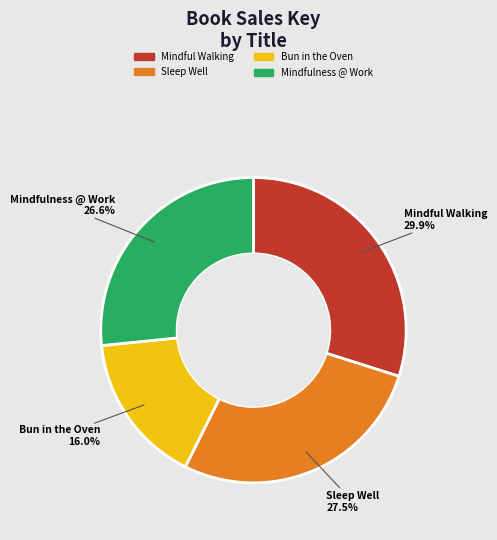

To the nearest percent, what is the difference between the largest and smallest slice percentages?

14%